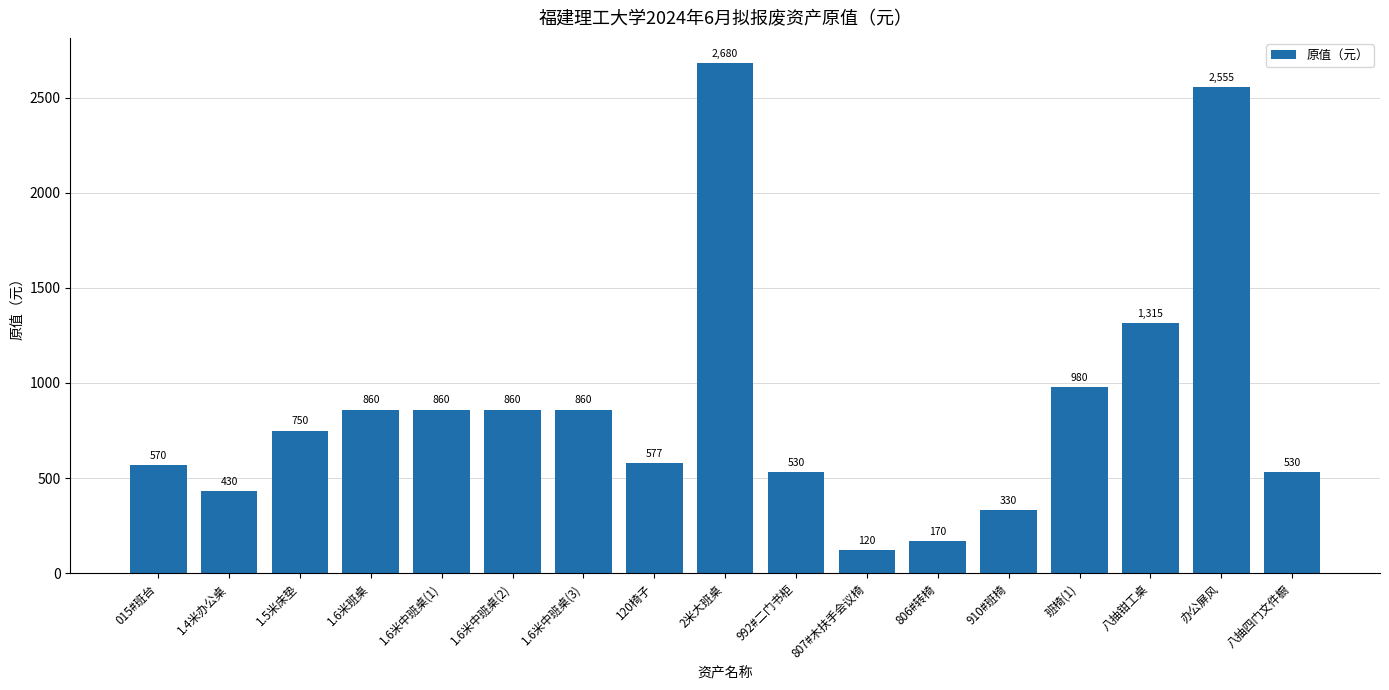

Reading left to right, what are all the values shown in this chart?

570	430	750	860	860	860	860	577	2680	530	120	170	330	980	1315	2555	530